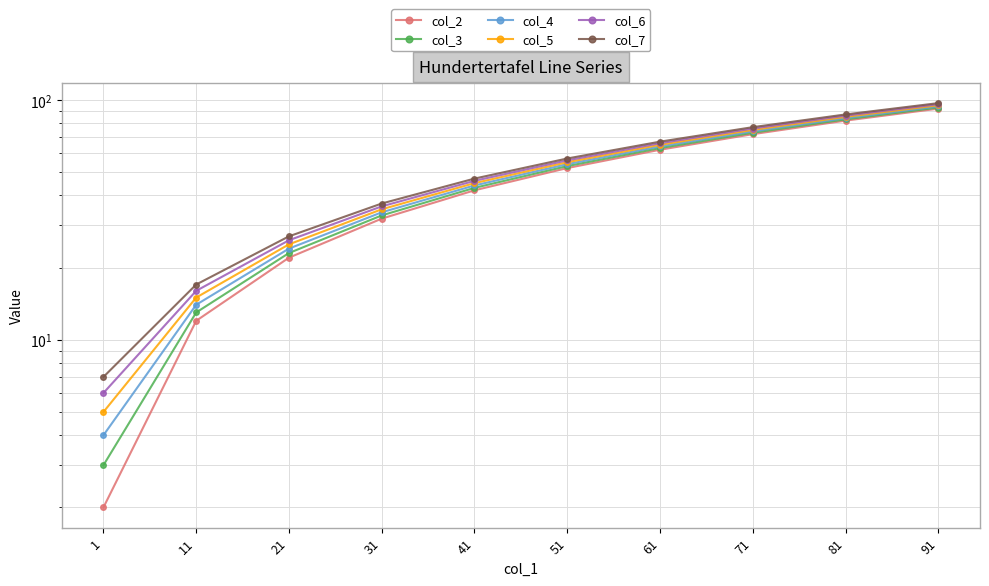

How many data points in col_6 are less than 56?

5